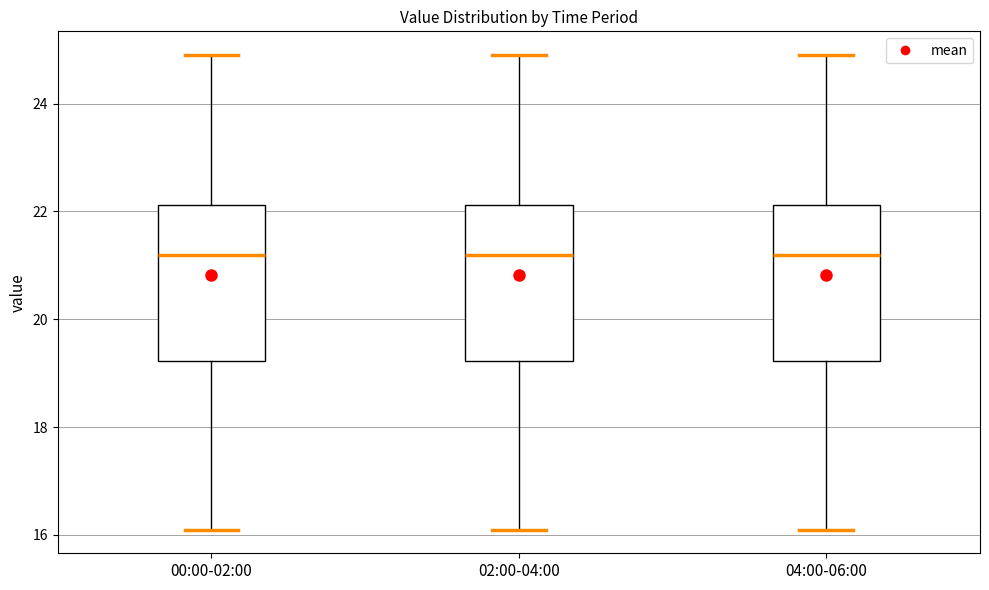

Reading left to right, transcribe this box plot: for each box, give where its median line is, the range the box spans, and where its two whiskers end, as read against the y-axis. The values are not printed on the chart, so give them approximately, as read against the axis.

00:00-02:00: median 21.2, box 19.2 to 22.2, whiskers 16.2 to 25.0
02:00-04:00: median 21.2, box 19.2 to 22.2, whiskers 16.2 to 25.0
04:00-06:00: median 21.2, box 19.2 to 22.2, whiskers 16.2 to 25.0